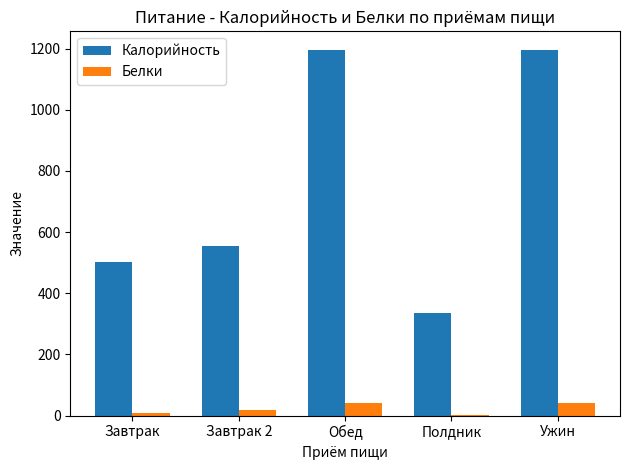

True or false: Белки has a value of 40.0 at Обед.

True